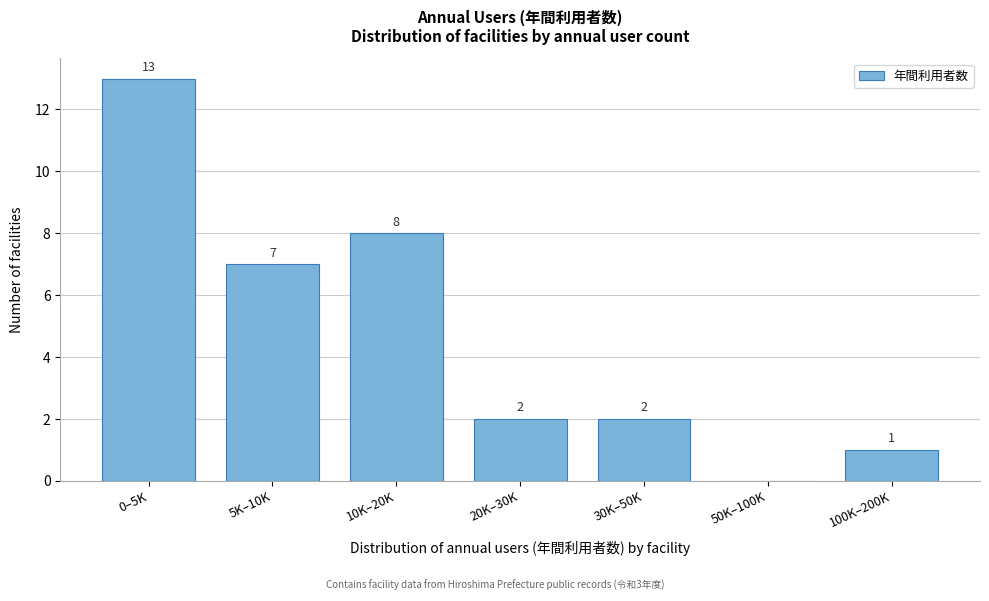

Reading left to right, transcribe all the data shown in this chart.

0–5K=13	5K–10K=7	10K–20K=8	20K–30K=2	30K–50K=2	50K–100K=0	100K–200K=1